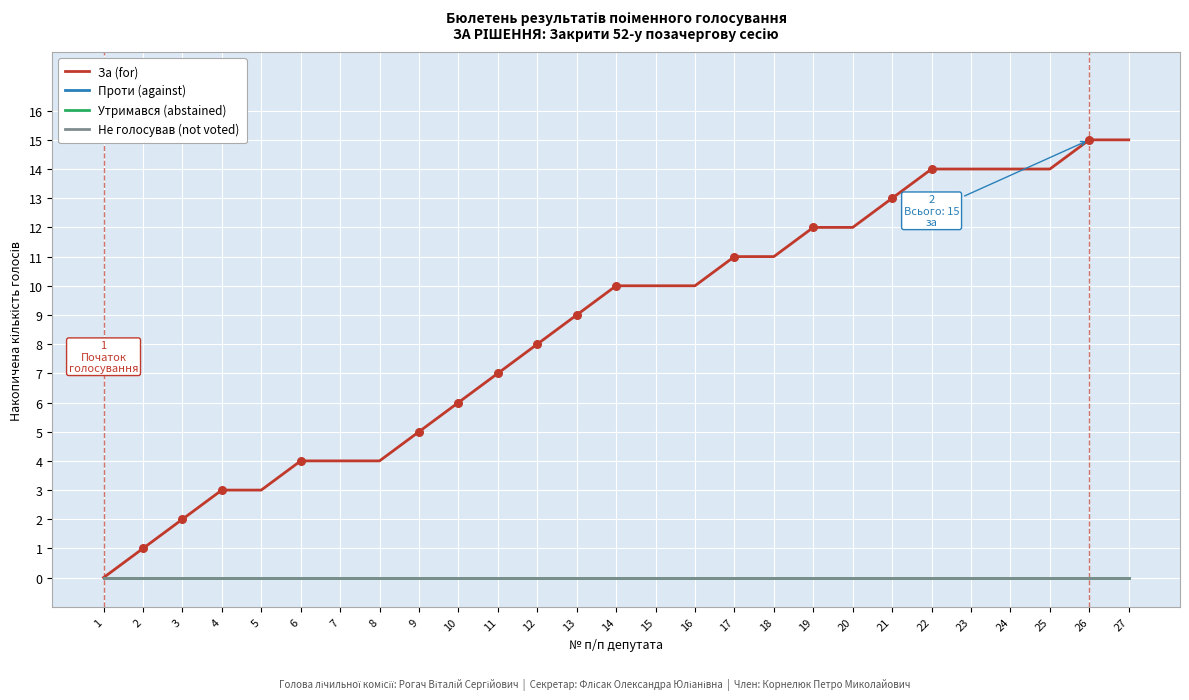

At which category is the sum across all series the highest?

26